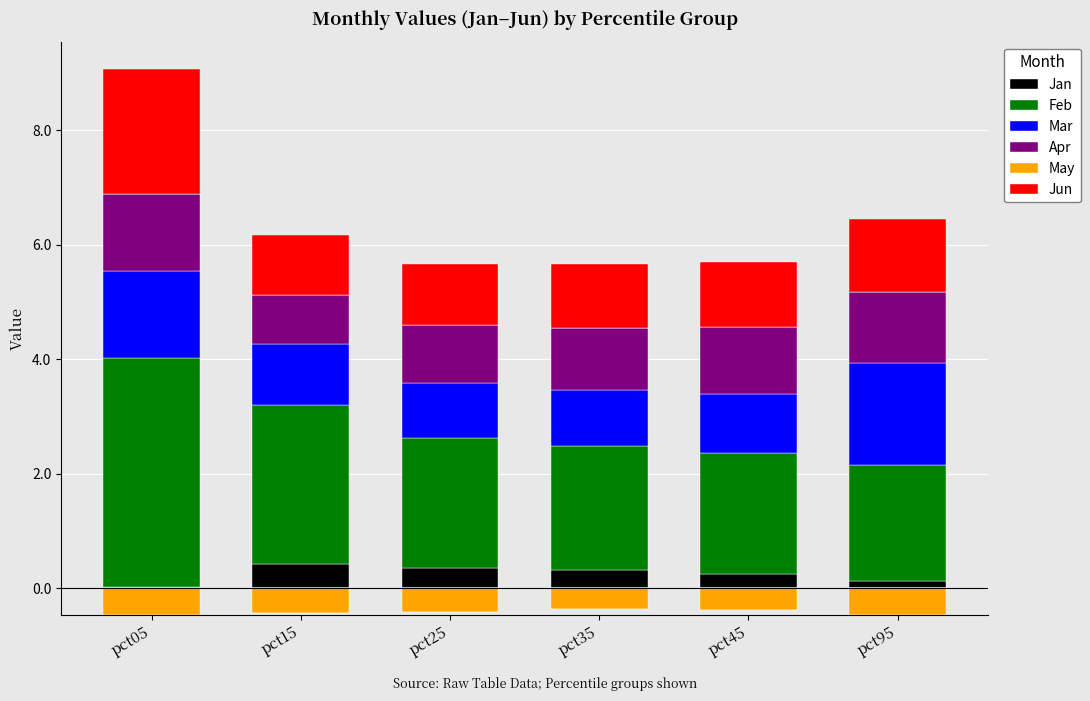

What is the sum of the Jan values at pct45 and pct35?

0.6